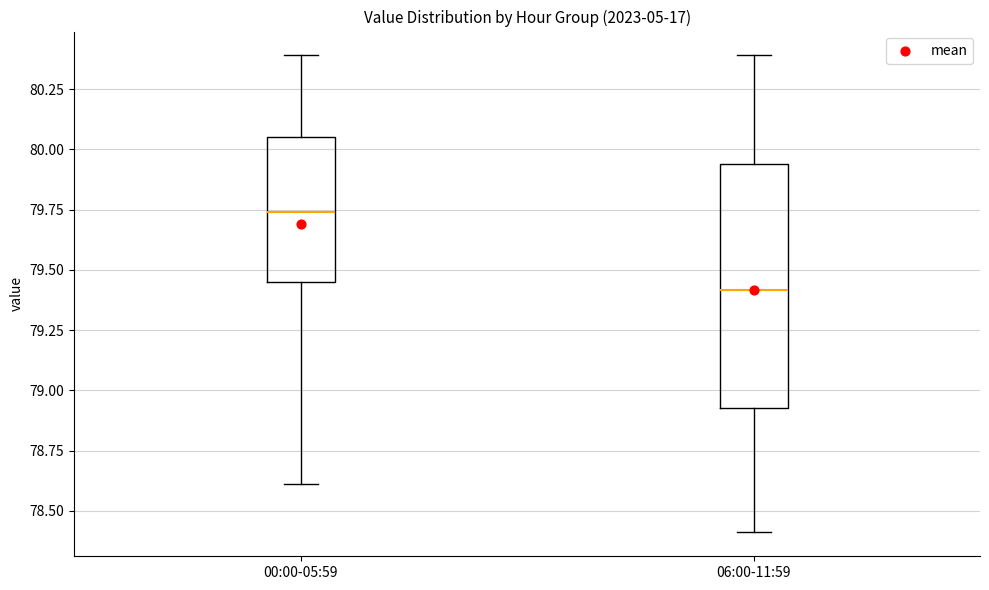

Which box has the lowest median line?

06:00-11:59